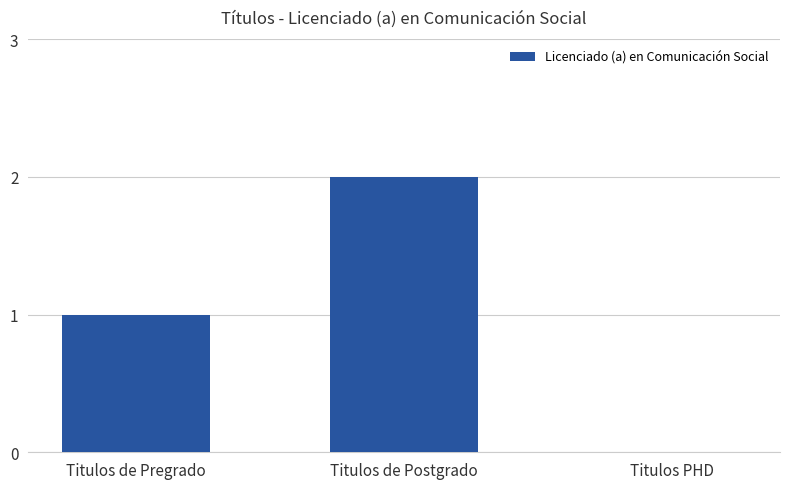

The value at Titulos PHD is 1. True or false?

False